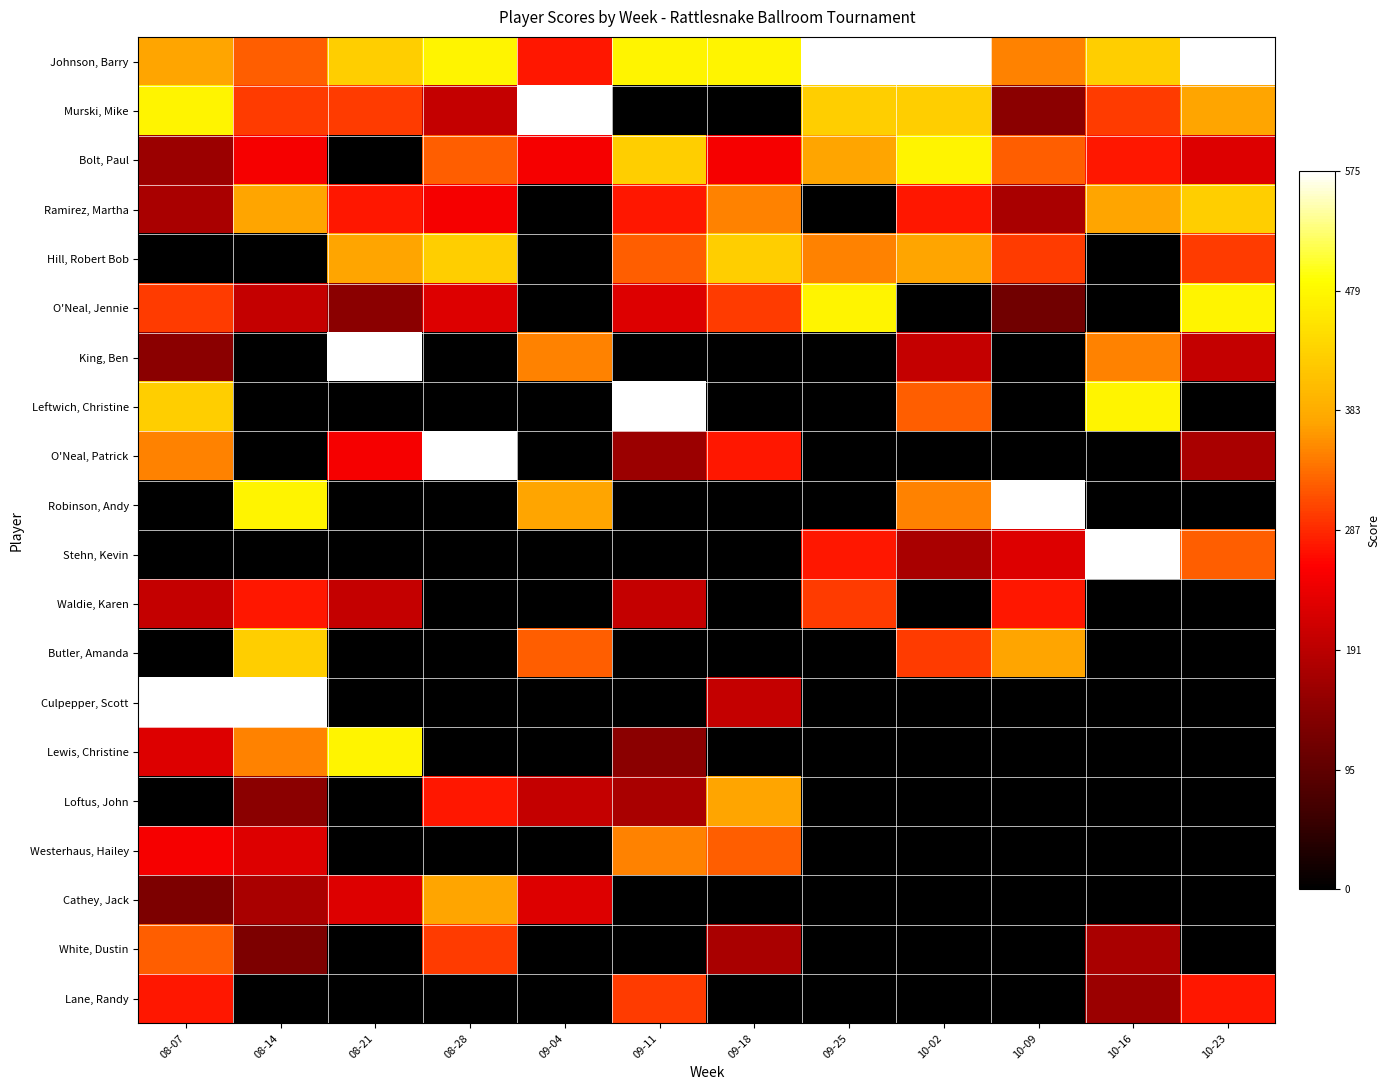

Reading right to left, extract all data points from this chart.

Johnson, Barry: 10-23=1.0	10-16=0.7	10-09=0.6	10-02=1.0	09-25=1.0	09-18=0.8	09-11=0.8	09-04=0.5	08-28=0.8	08-21=0.7	08-14=0.6	08-07=0.7
Murski, Mike: 10-23=0.7	10-16=0.5	10-09=0.3	10-02=0.7	09-25=0.7	09-18=0.0	09-11=0.0	09-04=1.0	08-28=0.3	08-21=0.5	08-14=0.5	08-07=0.8
Bolt, Paul: 10-23=0.4	10-16=0.5	10-09=0.6	10-02=0.8	09-25=0.7	09-18=0.4	09-11=0.7	09-04=0.4	08-28=0.6	08-21=0.0	08-14=0.4	08-07=0.3
Ramirez, Martha: 10-23=0.7	10-16=0.7	10-09=0.3	10-02=0.5	09-25=0.0	09-18=0.6	09-11=0.5	09-04=0.0	08-28=0.4	08-21=0.5	08-14=0.7	08-07=0.3
Hill, Robert Bob: 10-23=0.5	10-16=0.0	10-09=0.5	10-02=0.7	09-25=0.6	09-18=0.7	09-11=0.6	09-04=0.0	08-28=0.7	08-21=0.7	08-14=0.0	08-07=0.0
O'Neal, Jennie: 10-23=0.8	10-16=0.0	10-09=0.2	10-02=0.0	09-25=0.8	09-18=0.5	09-11=0.4	09-04=0.0	08-28=0.4	08-21=0.3	08-14=0.3	08-07=0.5
King, Ben: 10-23=0.3	10-16=0.6	10-09=0.0	10-02=0.3	09-25=0.0	09-18=0.0	09-11=0.0	09-04=0.6	08-28=0.0	08-21=1.0	08-14=0.0	08-07=0.3
Leftwich, Christine: 10-23=0.0	10-16=0.8	10-09=0.0	10-02=0.6	09-25=0.0	09-18=0.0	09-11=1.0	09-04=0.0	08-28=0.0	08-21=0.0	08-14=0.0	08-07=0.7
O'Neal, Patrick: 10-23=0.3	10-16=0.0	10-09=0.0	10-02=0.0	09-25=0.0	09-18=0.5	09-11=0.3	09-04=0.0	08-28=1.0	08-21=0.4	08-14=0.0	08-07=0.6
Robinson, Andy: 10-23=0.0	10-16=0.0	10-09=1.0	10-02=0.6	09-25=0.0	09-18=0.0	09-11=0.0	09-04=0.7	08-28=0.0	08-21=0.0	08-14=0.8	08-07=0.0
Stehn, Kevin: 10-23=0.6	10-16=1.0	10-09=0.4	10-02=0.3	09-25=0.5	09-18=0.0	09-11=0.0	09-04=0.0	08-28=0.0	08-21=0.0	08-14=0.0	08-07=0.0
Waldie, Karen: 10-23=0.0	10-16=0.0	10-09=0.5	10-02=0.0	09-25=0.5	09-18=0.0	09-11=0.3	09-04=0.0	08-28=0.0	08-21=0.3	08-14=0.5	08-07=0.3
Butler, Amanda: 10-23=0.0	10-16=0.0	10-09=0.7	10-02=0.5	09-25=0.0	09-18=0.0	09-11=0.0	09-04=0.6	08-28=0.0	08-21=0.0	08-14=0.7	08-07=0.0
Culpepper, Scott: 10-23=0.0	10-16=0.0	10-09=0.0	10-02=0.0	09-25=0.0	09-18=0.3	09-11=0.0	09-04=0.0	08-28=0.0	08-21=0.0	08-14=1.0	08-07=1.0
Lewis, Christine: 10-23=0.0	10-16=0.0	10-09=0.0	10-02=0.0	09-25=0.0	09-18=0.0	09-11=0.3	09-04=0.0	08-28=0.0	08-21=0.8	08-14=0.6	08-07=0.4
Loftus, John: 10-23=0.0	10-16=0.0	10-09=0.0	10-02=0.0	09-25=0.0	09-18=0.7	09-11=0.3	09-04=0.3	08-28=0.5	08-21=0.0	08-14=0.3	08-07=0.0
Westerhaus, Hailey: 10-23=0.0	10-16=0.0	10-09=0.0	10-02=0.0	09-25=0.0	09-18=0.6	09-11=0.6	09-04=0.0	08-28=0.0	08-21=0.0	08-14=0.4	08-07=0.4
Cathey, Jack: 10-23=0.0	10-16=0.0	10-09=0.0	10-02=0.0	09-25=0.0	09-18=0.0	09-11=0.0	09-04=0.4	08-28=0.7	08-21=0.4	08-14=0.3	08-07=0.2
White, Dustin: 10-23=0.0	10-16=0.3	10-09=0.0	10-02=0.0	09-25=0.0	09-18=0.3	09-11=0.0	09-04=0.0	08-28=0.5	08-21=0.0	08-14=0.2	08-07=0.6
Lane, Randy: 10-23=0.5	10-16=0.3	10-09=0.0	10-02=0.0	09-25=0.0	09-18=0.0	09-11=0.5	09-04=0.0	08-28=0.0	08-21=0.0	08-14=0.0	08-07=0.5